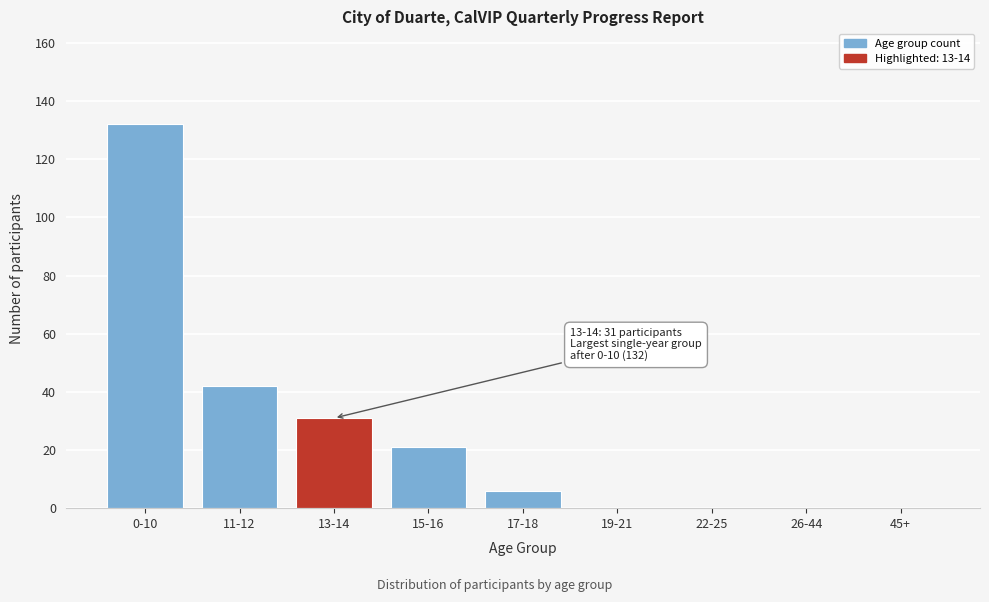

Reading right to left, transcribe all the data shown in this chart.

45+=0	26-44=0	22-25=0	19-21=0	17-18=6	15-16=21	13-14=31	11-12=42	0-10=132